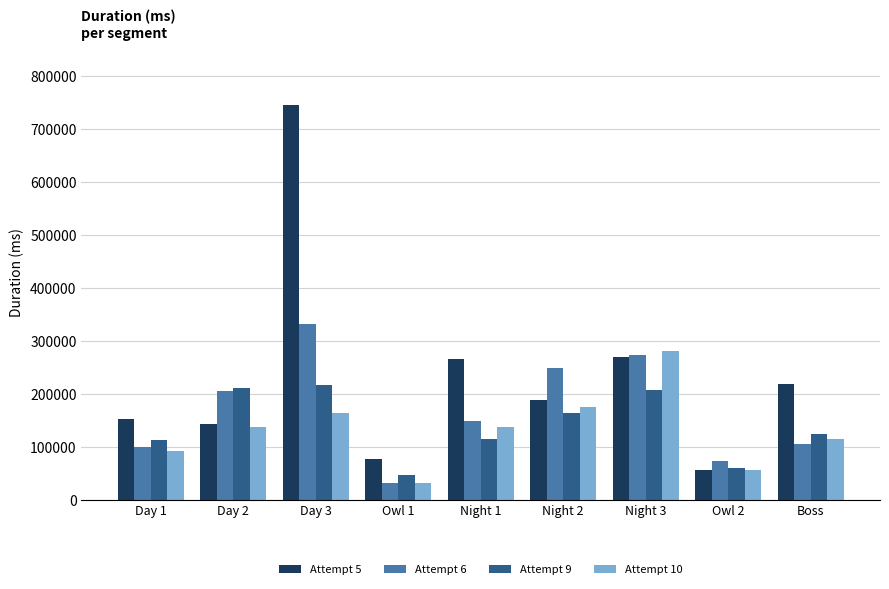

What is the total value across all series at Day 3?

1460184